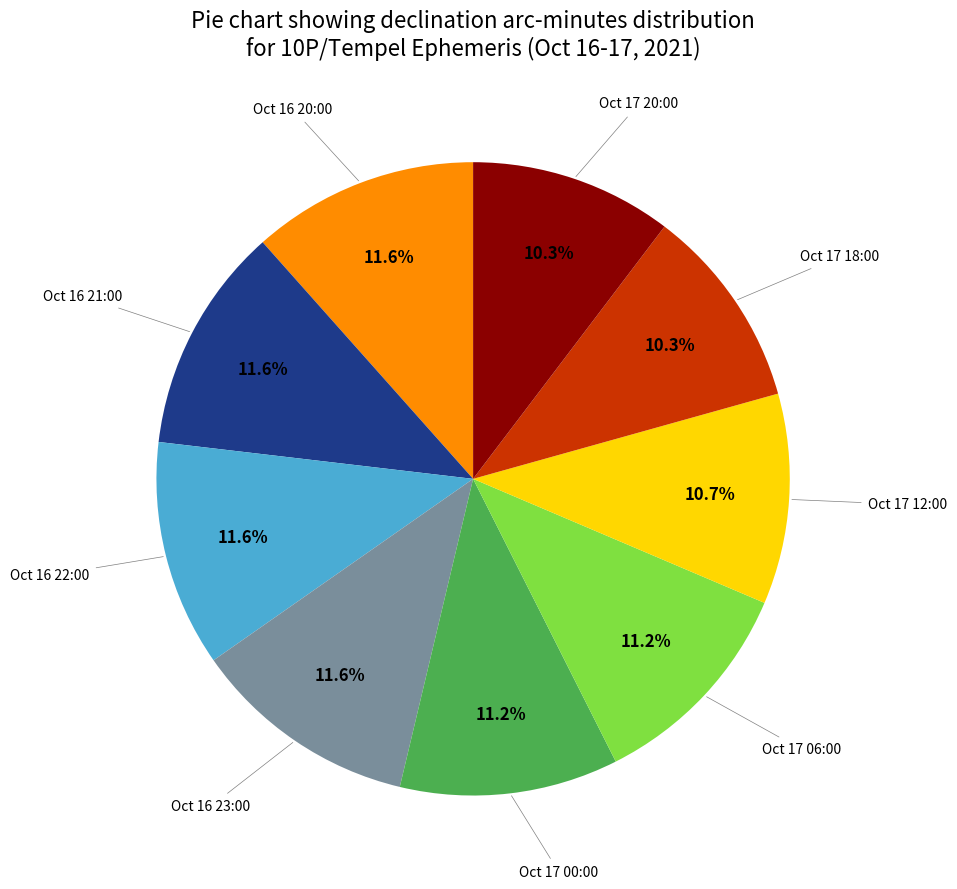

Does any single category account for the majority?

No